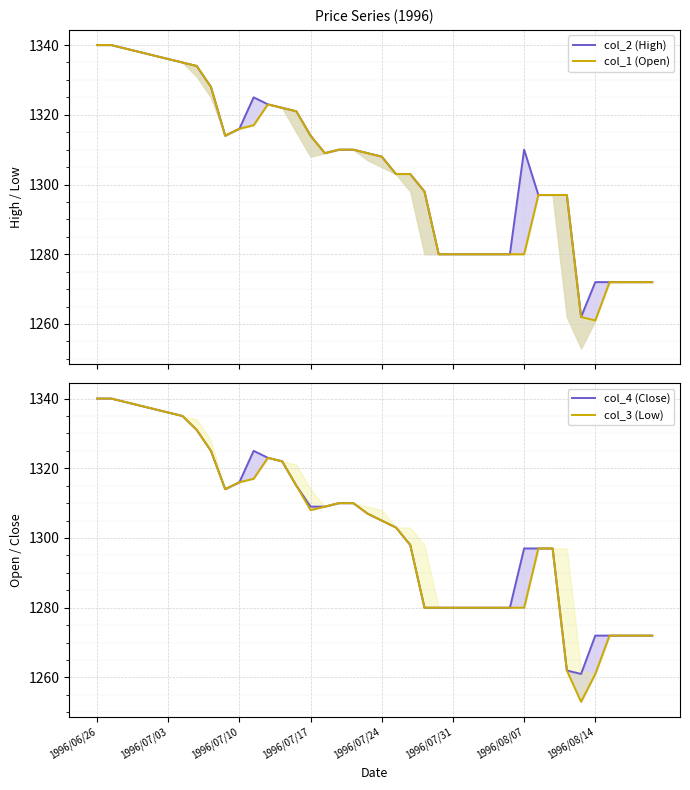

What is the difference between the second highest and second lowest values in the col_3 (Low) series?

79